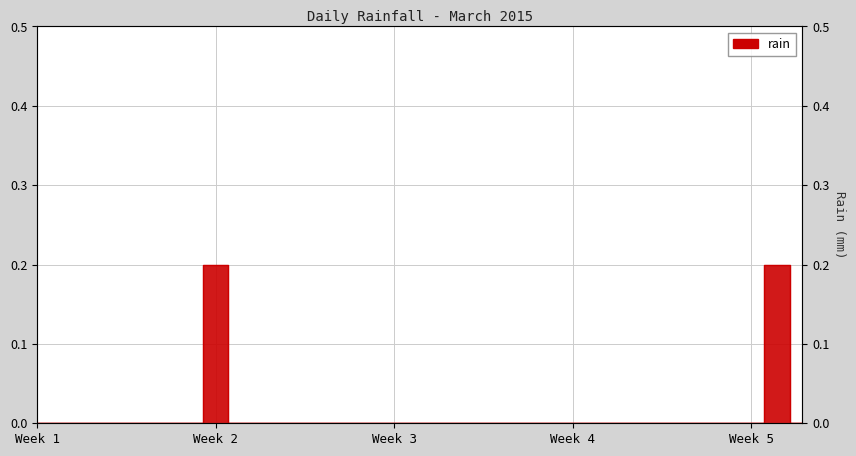

List the labels in order of value, smallest first.

2015-03-01, 2015-03-02, 2015-03-03, 2015-03-04, 2015-03-05, 2015-03-06, 2015-03-07, 2015-03-09, 2015-03-10, 2015-03-11, 2015-03-12, 2015-03-13, 2015-03-14, 2015-03-15, 2015-03-16, 2015-03-17, 2015-03-18, 2015-03-19, 2015-03-20, 2015-03-21, 2015-03-22, 2015-03-23, 2015-03-24, 2015-03-25, 2015-03-26, 2015-03-27, 2015-03-28, 2015-03-29, 2015-03-31, 2015-03-08, 2015-03-30